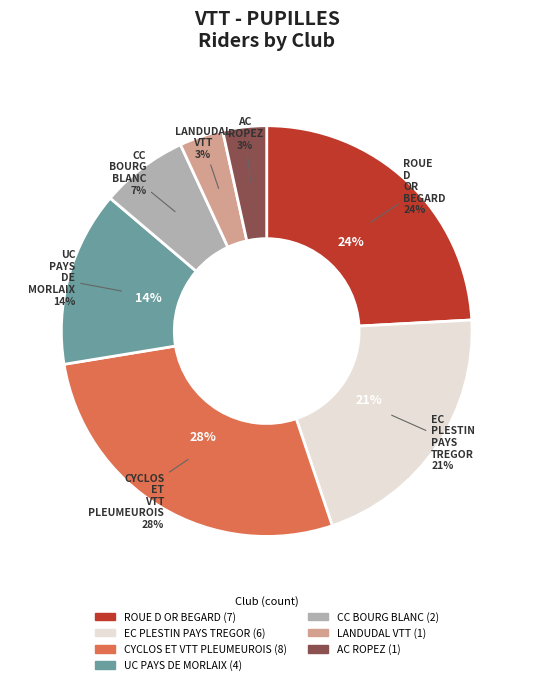

Which slice is the smallest?

LANDUDAL VTT